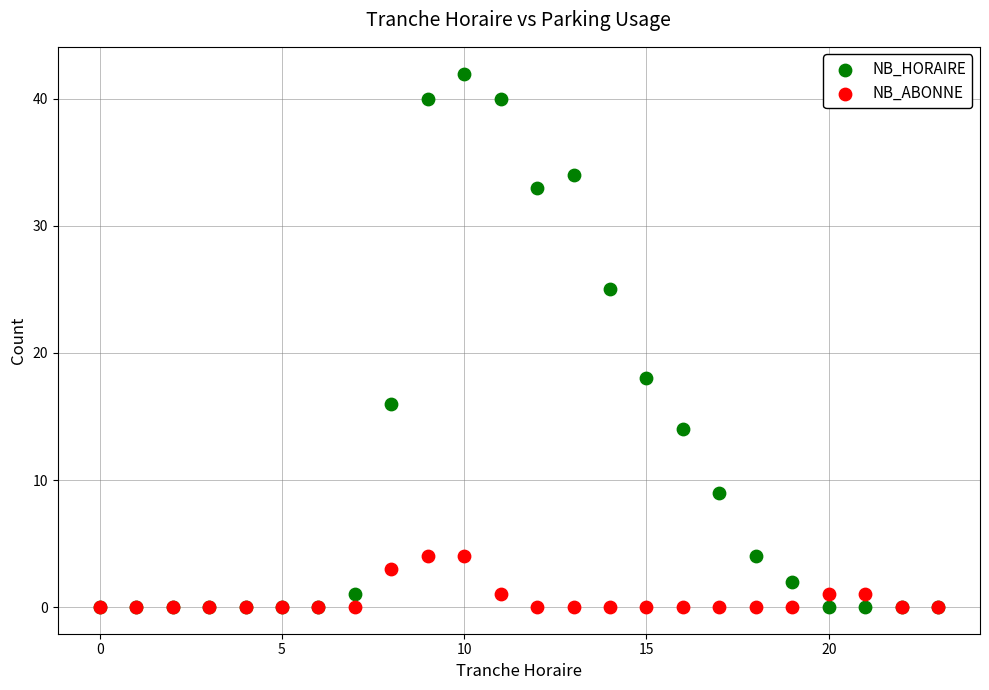

Across all series, what Y value is closest to 21?

18